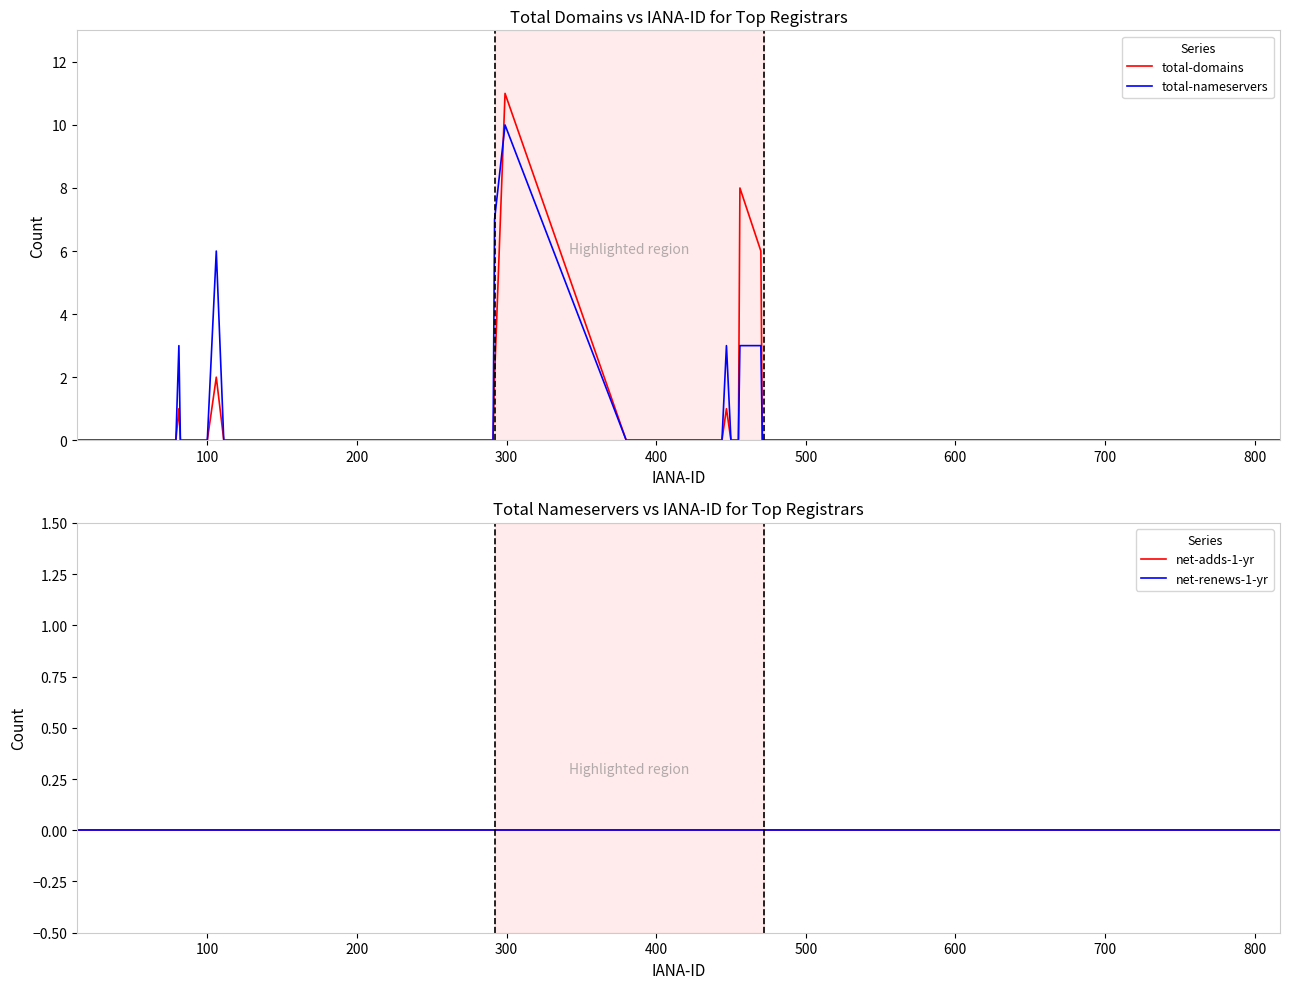

Which series has the largest total across all categories?

total-nameservers